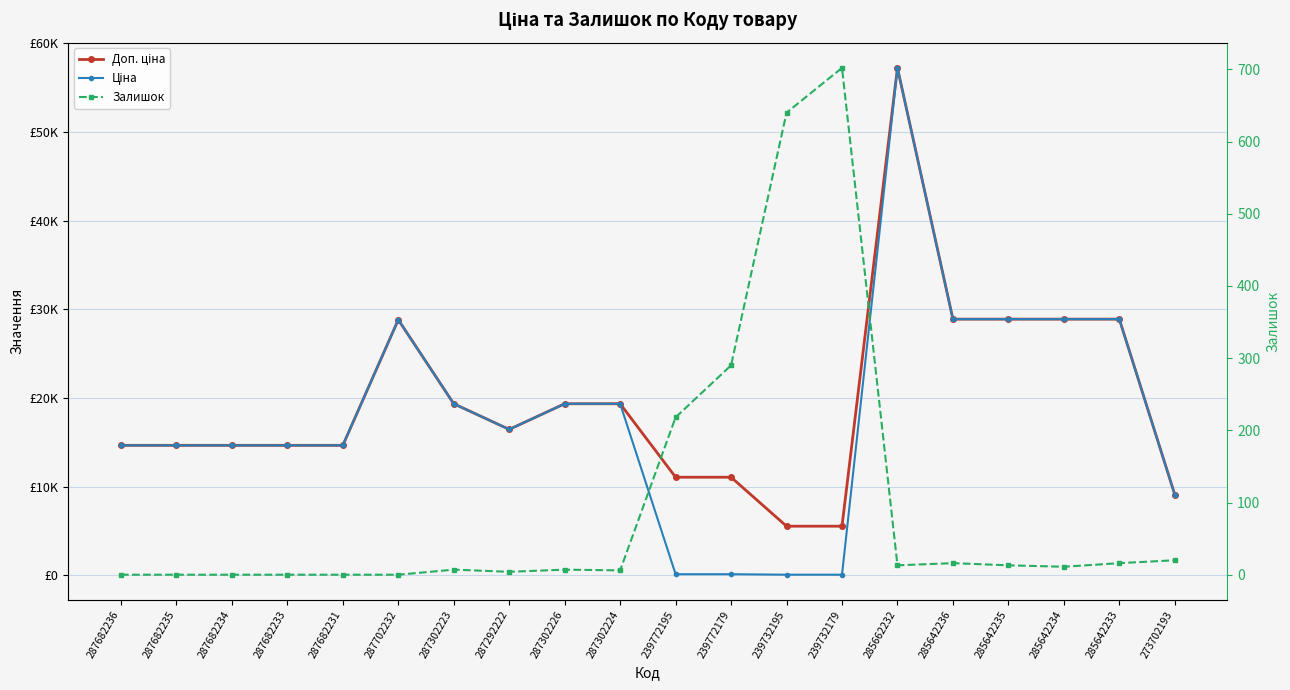

Reading left to right, list all the values displayed in this chart.

Доп. ціна: 287682236=14649.6	287682235=14649.6	287682234=14649.6	287682233=14649.6	287682231=14649.6	287702232=28821.8	287302223=19343.1	287292222=16448.2	287302226=19343.1	287302224=19343.1	239772195=11055.0	239772179=11055.0	239732195=5528.0	239732179=5528.0	285662232=57235.5	285642236=28890.3	285642235=28890.3	285642234=28890.3	285642233=28890.3	273702193=9092.0
Ціна: 287682236=14649.6	287682235=14649.6	287682234=14649.6	287682233=14649.6	287682231=14649.6	287702232=28821.8	287302223=19343.1	287292222=16448.2	287302226=19343.1	287302224=19343.1	239772195=110.5	239772179=110.5	239732195=55.3	239732179=55.3	285662232=57235.5	285642236=28890.3	285642235=28890.3	285642234=28890.3	285642233=28890.3	273702193=9092.0
Залишок: 287682236=0.0	287682235=0.0	287682234=0.0	287682233=0.0	287682231=0.0	287702232=0.0	287302223=7.0	287292222=4.0	287302226=7.0	287302224=6.0	239772195=218.0	239772179=290.0	239732195=640.0	239732179=702.0	285662232=13.0	285642236=16.0	285642235=13.0	285642234=11.0	285642233=16.0	273702193=20.0